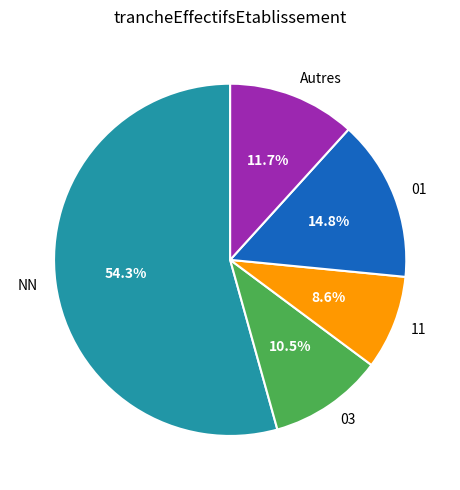

Count the number of slices in the pie.

5